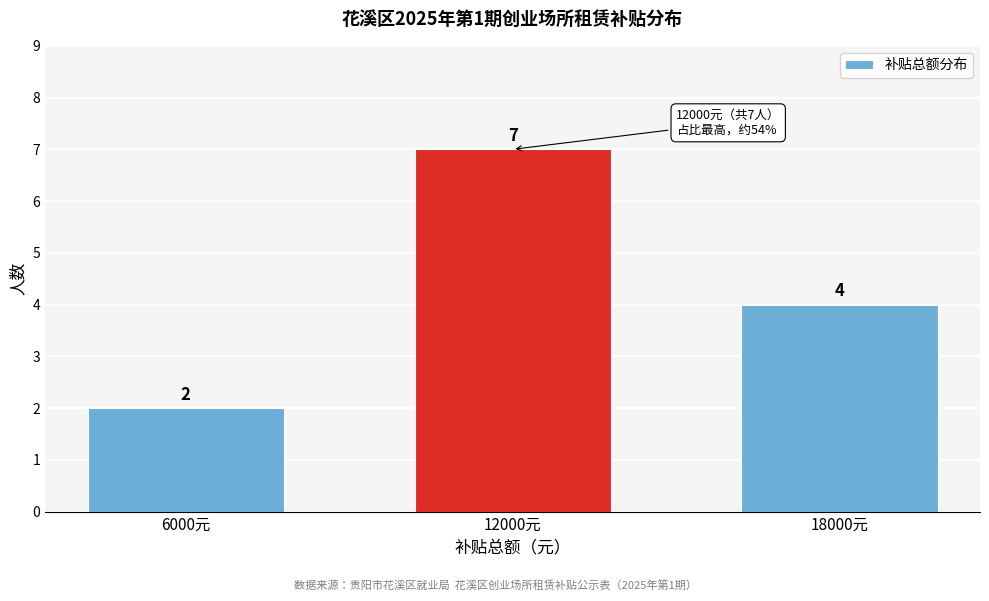

Reading left to right, extract all data points from this chart.

2	7	4